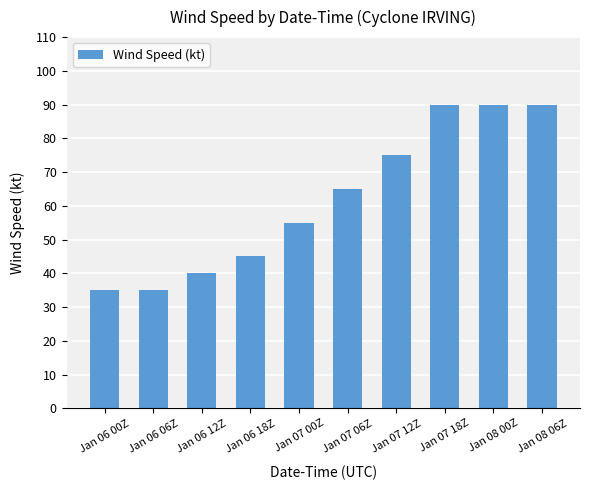

What is the change in value from Jan 06 00Z to Jan 08 00Z?

+55